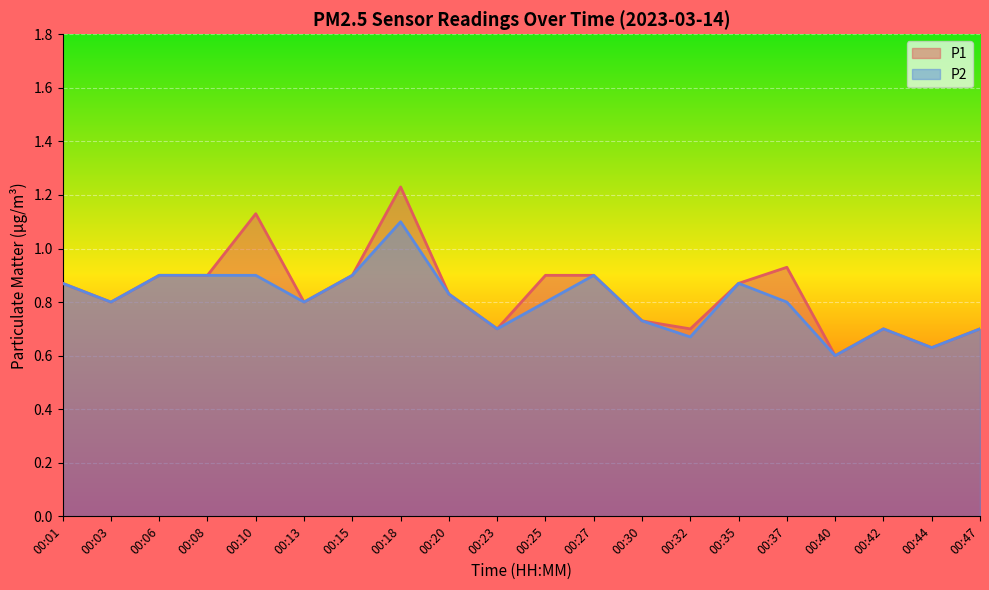

At which category is the sum across all series the highest?

00:18